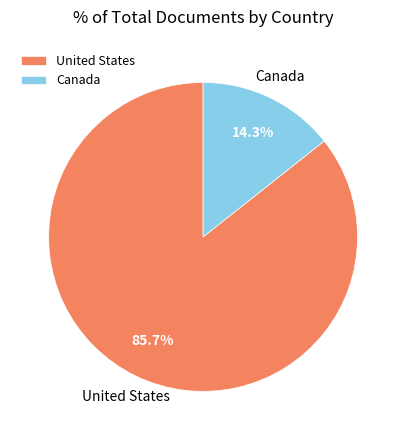

How many segments does this pie chart have?

2